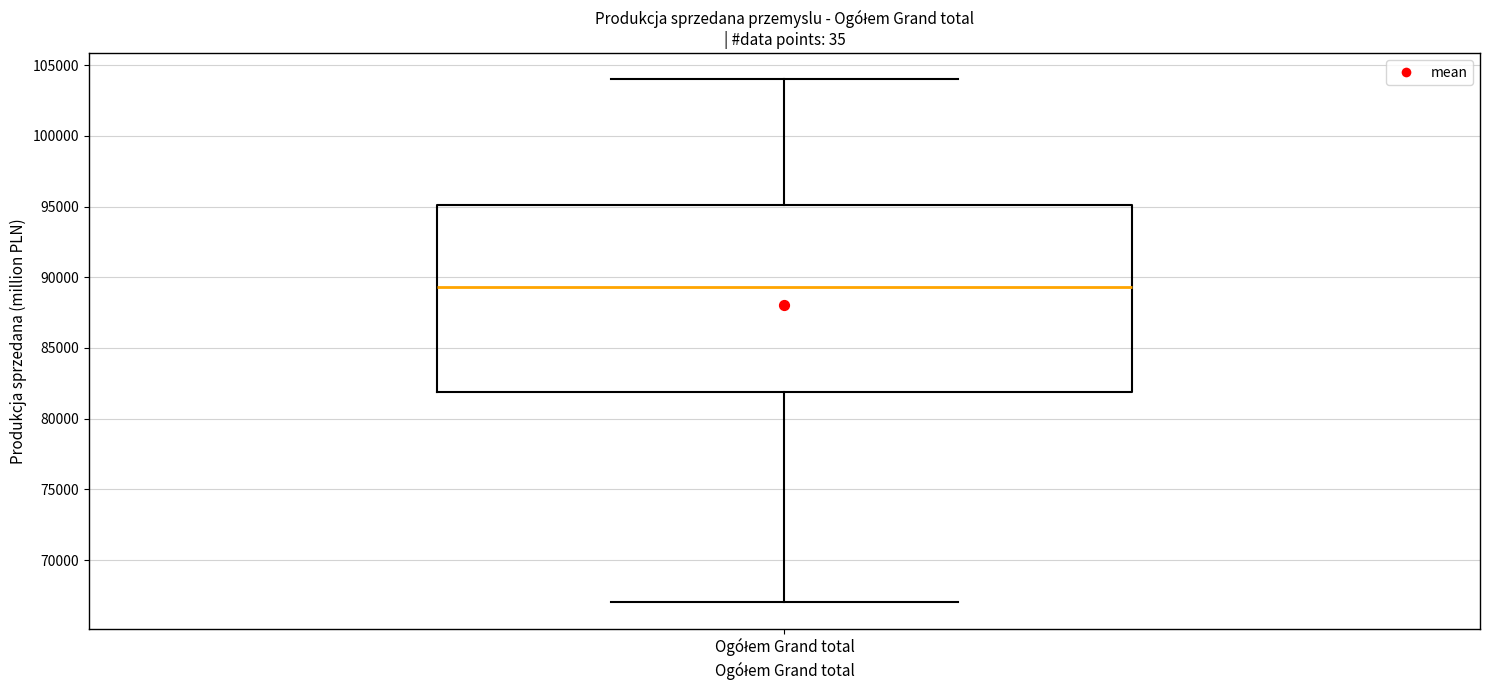

Where does the upper whisker of the box for Ogółem Grand total end on the y-axis? The values are not printed on the chart, so give them approximately, as read against the axis.

104000